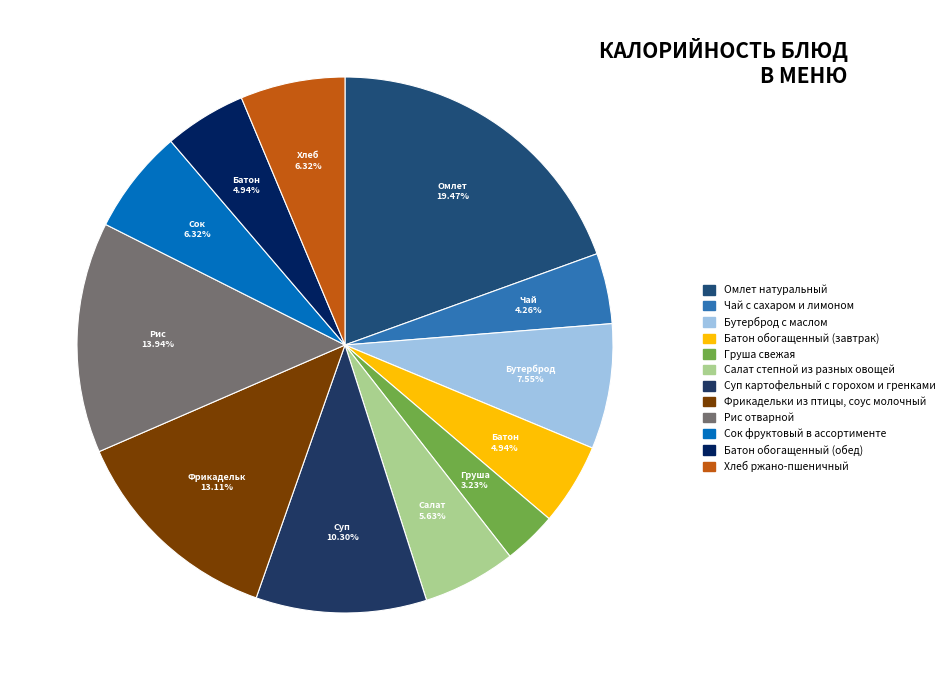

Does Батон обогащенный (обед) account for over 50% of the chart?

No